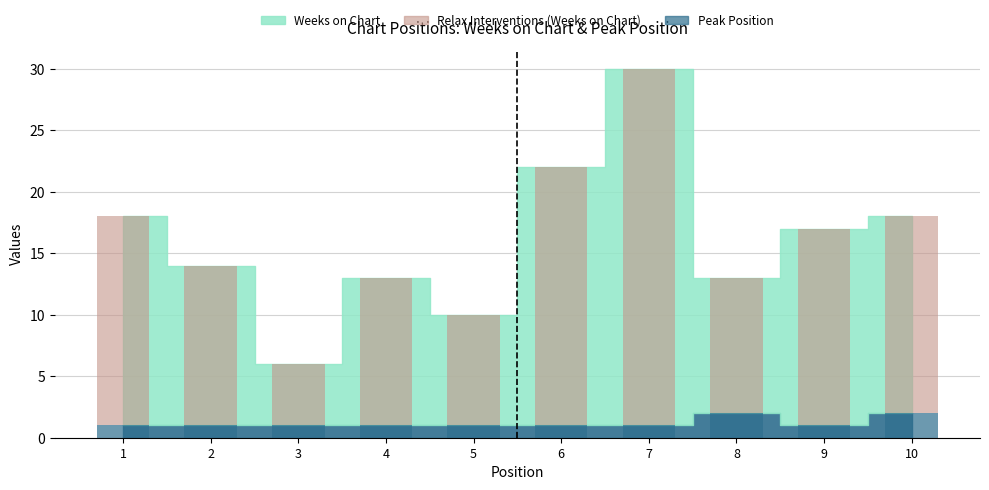

Which category has the lowest value across all series?

3